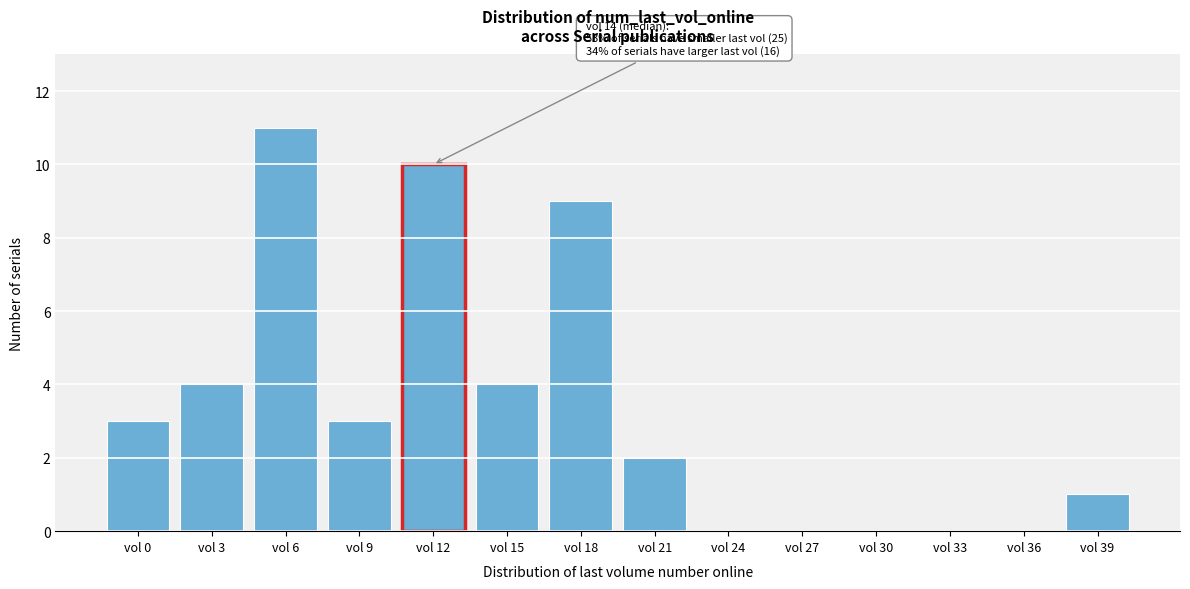

Reading left to right, transcribe all the data shown in this chart.

vol 0=3	vol 3=4	vol 6=11	vol 9=3	vol 12=10	vol 15=4	vol 18=9	vol 21=2	vol 24=0	vol 27=0	vol 30=0	vol 33=0	vol 36=0	vol 39=1